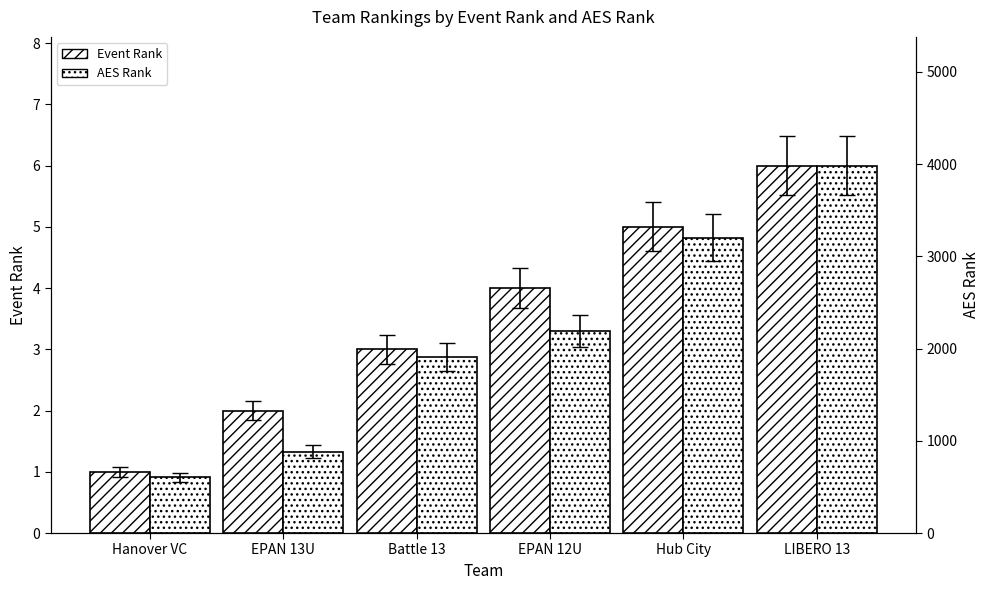

At how many categories does at least one series exceed 2016?

3